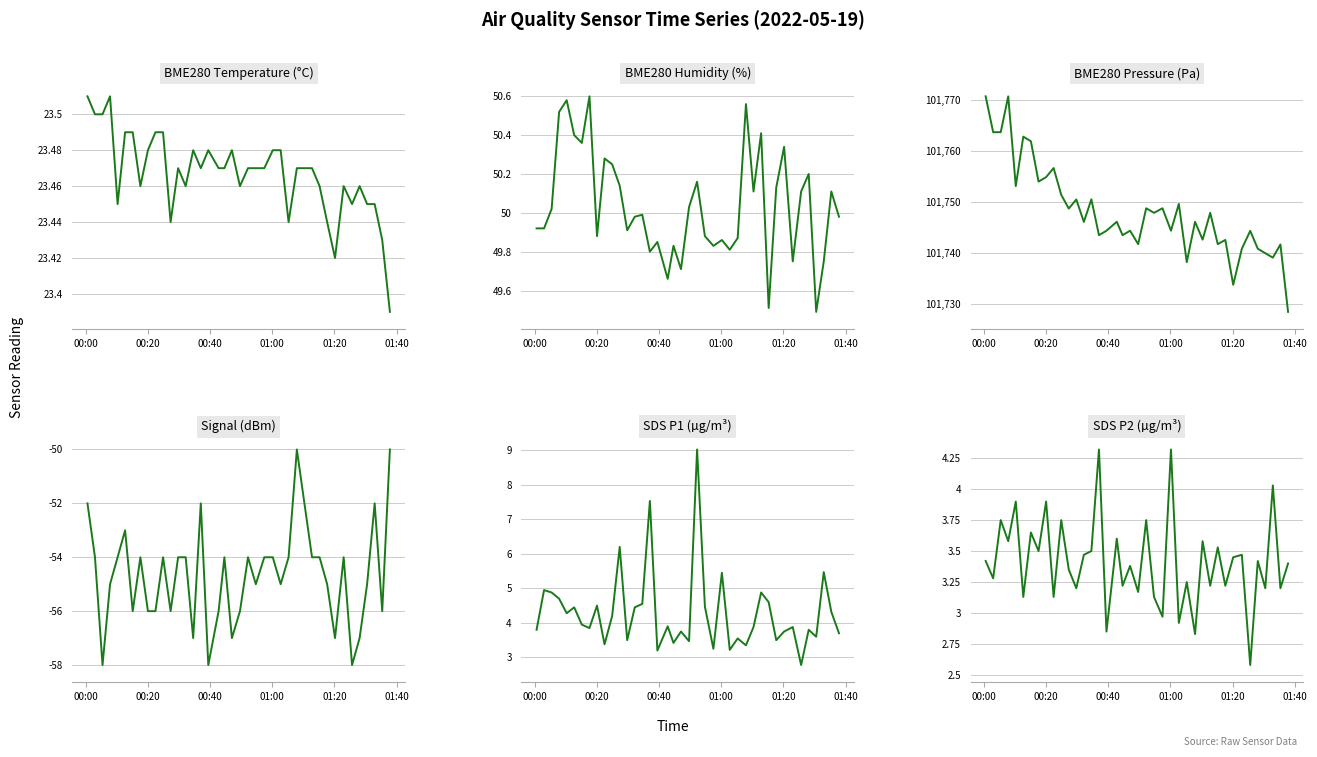

At how many categories does at least one series exceed 52975?

40